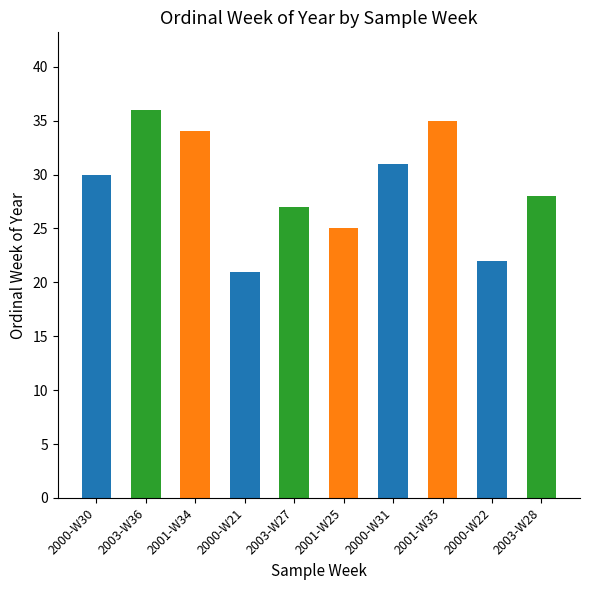

What is the change in value from 2003-W27 to 2000-W22?

-5